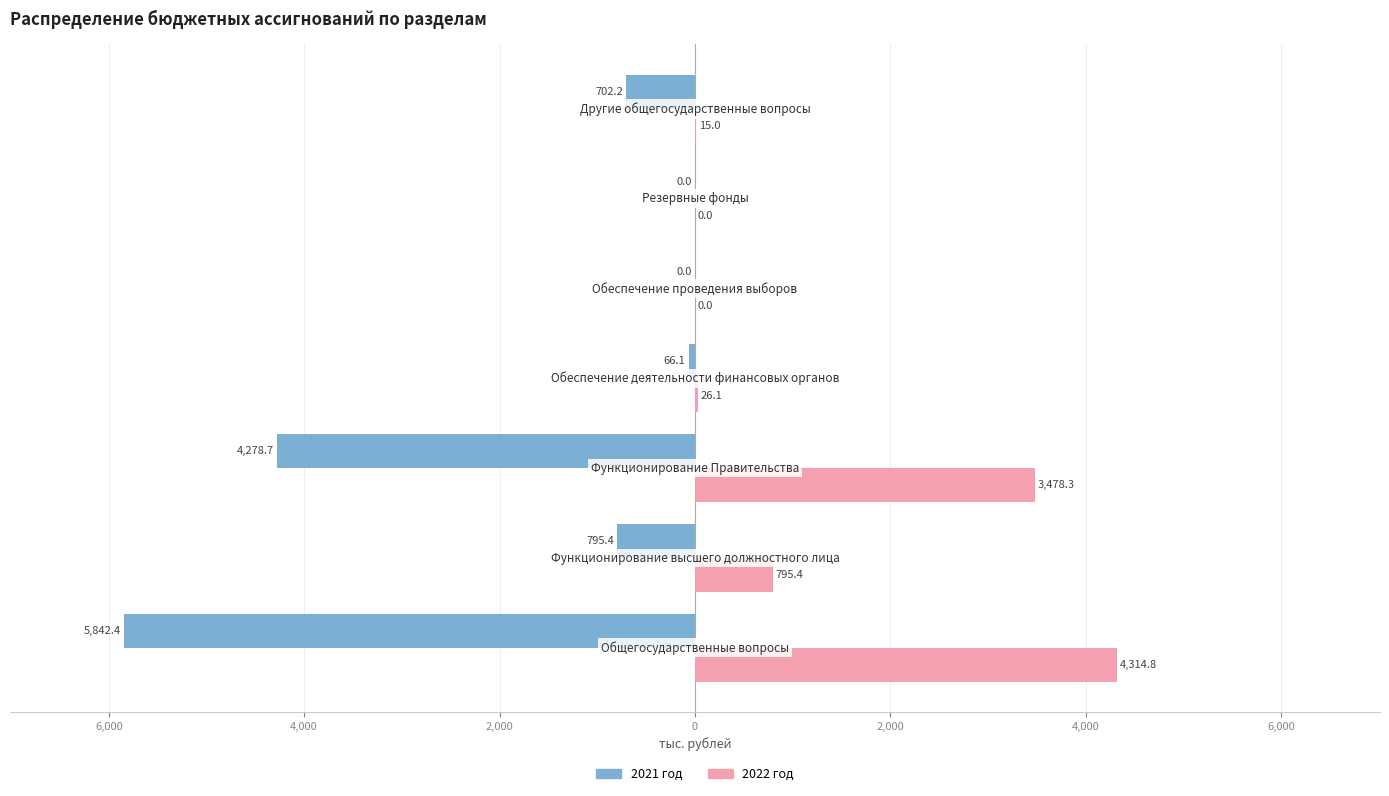

What are all the series names shown in the legend?

2021 год, 2022 год